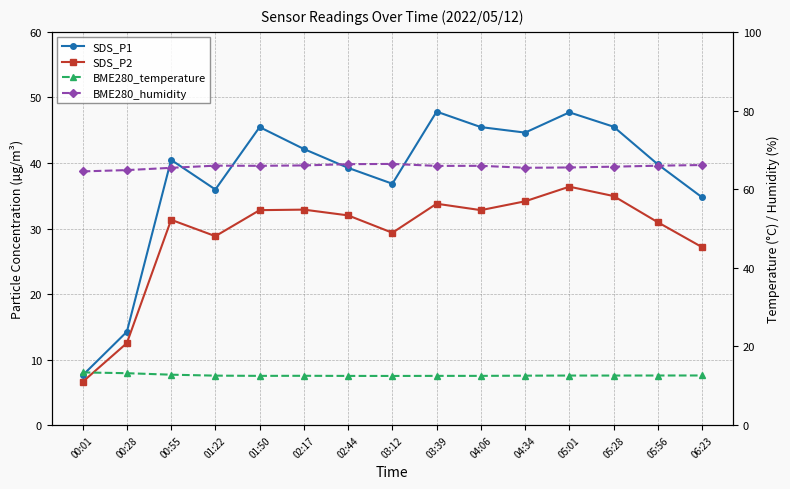

What is the difference between the second highest and minimum values in the BME280_temperature series?

0.7